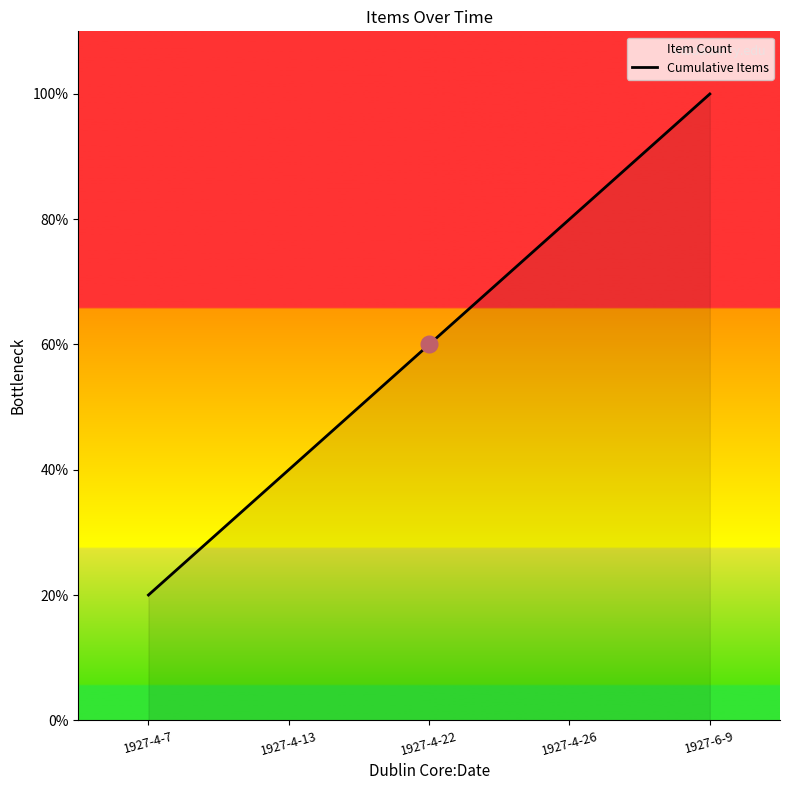

What is the change in value from 1927-4-22 to 1927-6-9?

+2